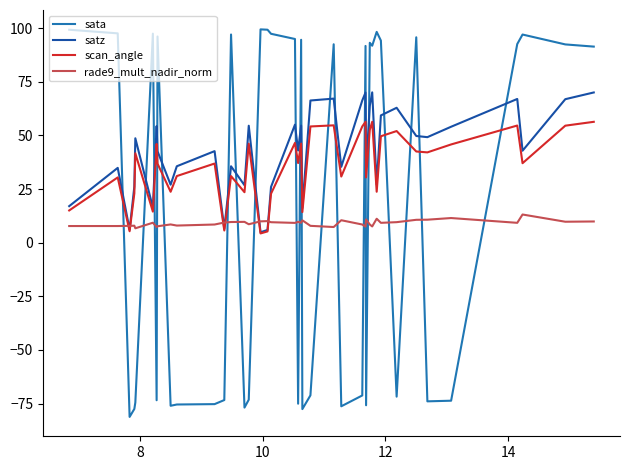

List the series in order of their overall mean, highest first.

satz, scan_angle, sata, rade9_mult_nadir_norm